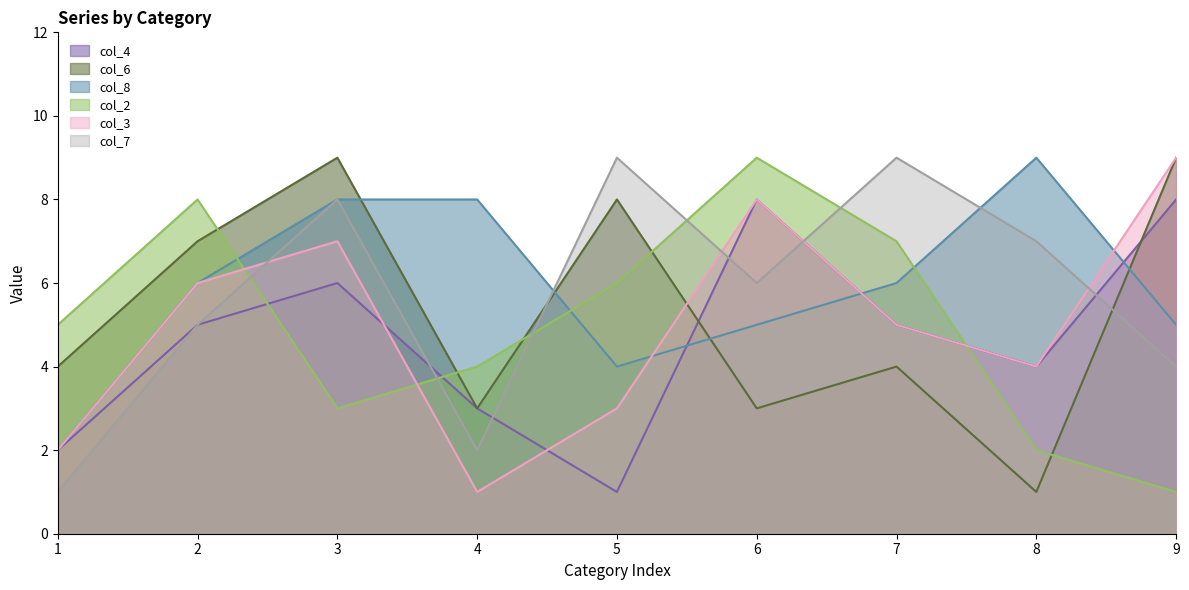

True or false: col_3 has more than 2 interior local peaks.

False